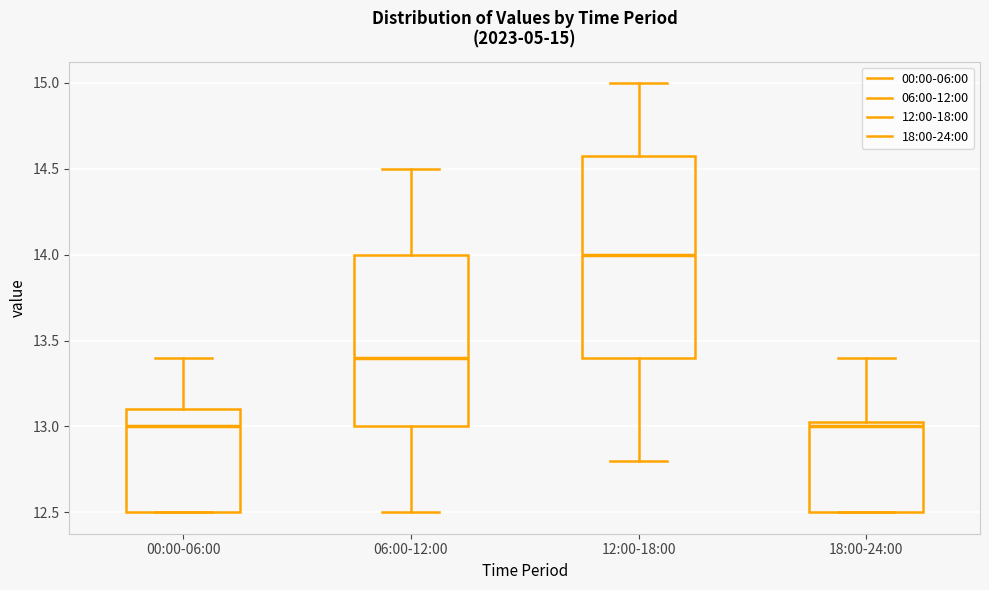

Comparing the boxes themselves (not the whiskers), which one is the tallest?

12:00-18:00